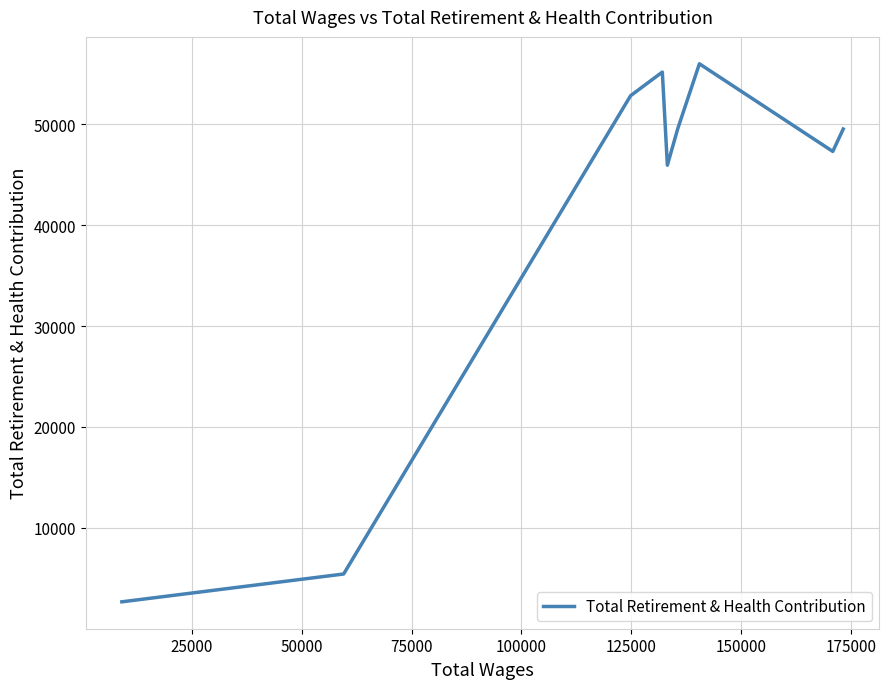

What is the difference between the maximum and minimum values?

53306